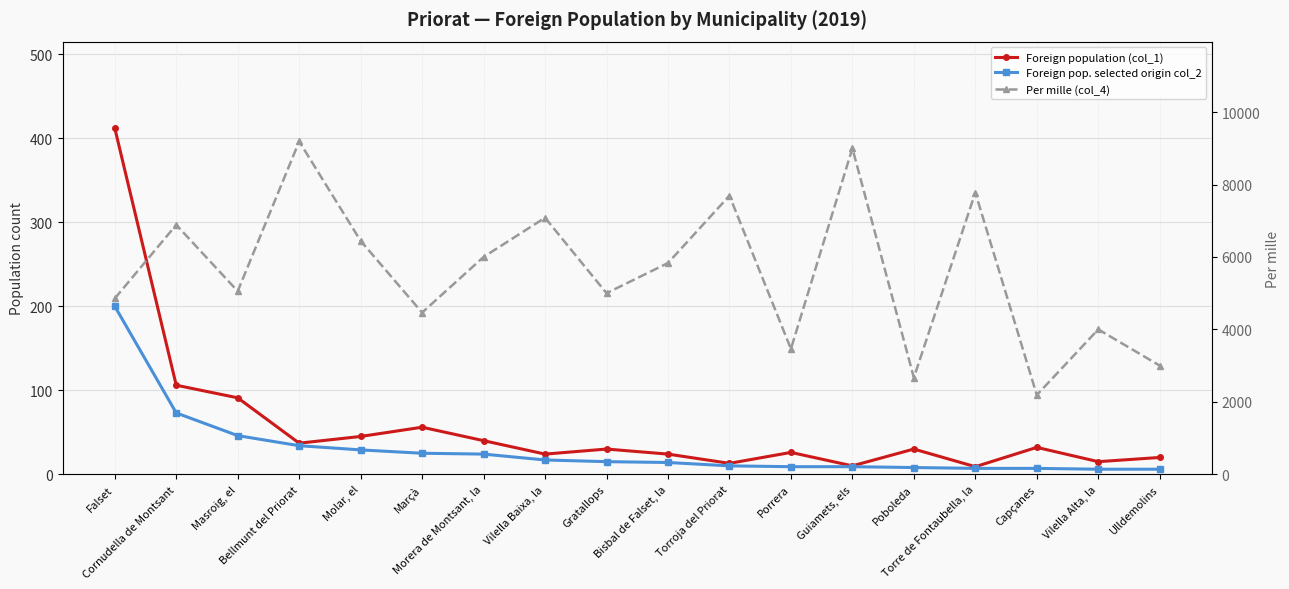

How many distinct data groups are displayed?

3